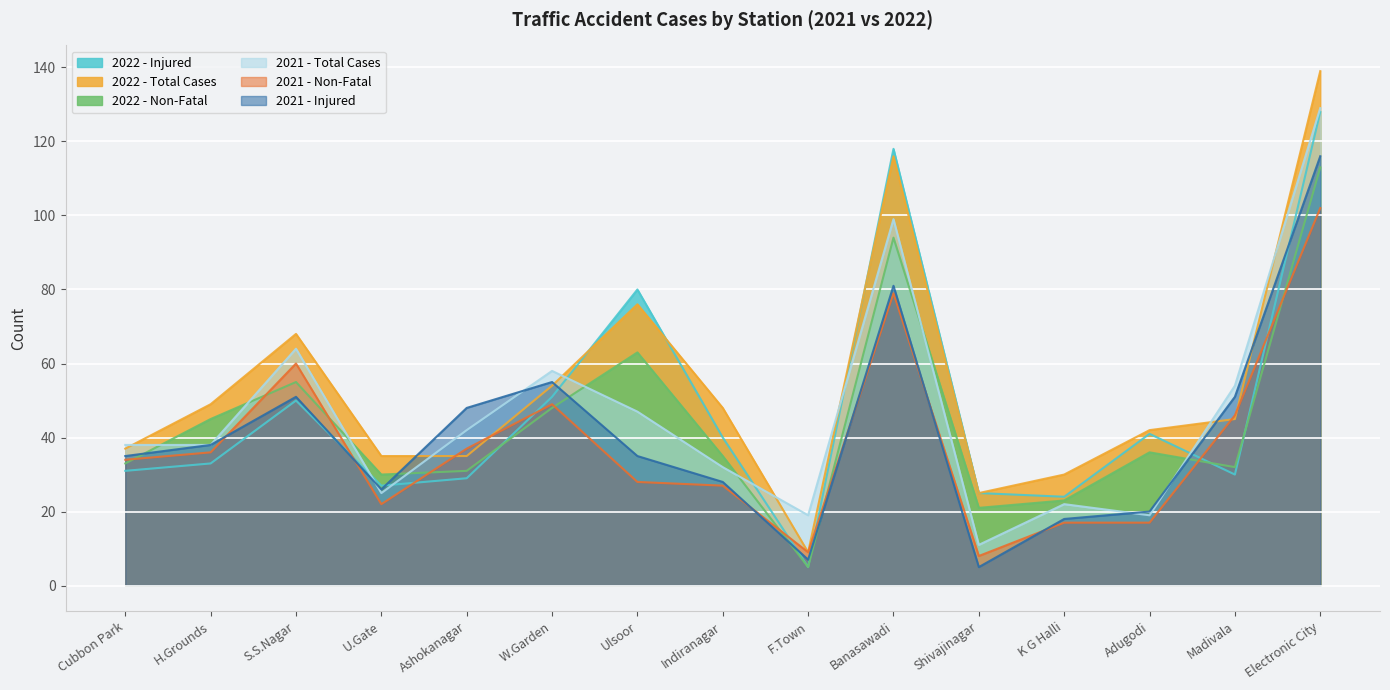

Reading left to right, transcribe all the data shown in this chart.

2022 - Injured: Cubbon Park=31	H.Grounds=33	S.S.Nagar=50	U.Gate=27	Ashokanagar=29	W.Garden=51	Ulsoor=80	Indiranagar=40	F.Town=5	Banasawadi=118	Shivajinagar=25	K G Halli=24	Adugodi=41	Madivala=30	Electronic City=128
2022 - Total Cases: Cubbon Park=37	H.Grounds=49	S.S.Nagar=68	U.Gate=35	Ashokanagar=35	W.Garden=54	Ulsoor=76	Indiranagar=48	F.Town=9	Banasawadi=116	Shivajinagar=25	K G Halli=30	Adugodi=42	Madivala=45	Electronic City=139
2022 - Non-Fatal: Cubbon Park=33	H.Grounds=45	S.S.Nagar=55	U.Gate=30	Ashokanagar=31	W.Garden=48	Ulsoor=63	Indiranagar=35	F.Town=5	Banasawadi=94	Shivajinagar=21	K G Halli=23	Adugodi=36	Madivala=32	Electronic City=113
2021 - Total Cases: Cubbon Park=38	H.Grounds=38	S.S.Nagar=64	U.Gate=25	Ashokanagar=42	W.Garden=58	Ulsoor=47	Indiranagar=32	F.Town=19	Banasawadi=99	Shivajinagar=11	K G Halli=22	Adugodi=19	Madivala=54	Electronic City=129
2021 - Non-Fatal: Cubbon Park=34	H.Grounds=36	S.S.Nagar=60	U.Gate=22	Ashokanagar=37	W.Garden=49	Ulsoor=28	Indiranagar=27	F.Town=9	Banasawadi=79	Shivajinagar=8	K G Halli=17	Adugodi=17	Madivala=46	Electronic City=102
2021 - Injured: Cubbon Park=35	H.Grounds=38	S.S.Nagar=51	U.Gate=26	Ashokanagar=48	W.Garden=55	Ulsoor=35	Indiranagar=28	F.Town=7	Banasawadi=81	Shivajinagar=5	K G Halli=18	Adugodi=20	Madivala=51	Electronic City=116